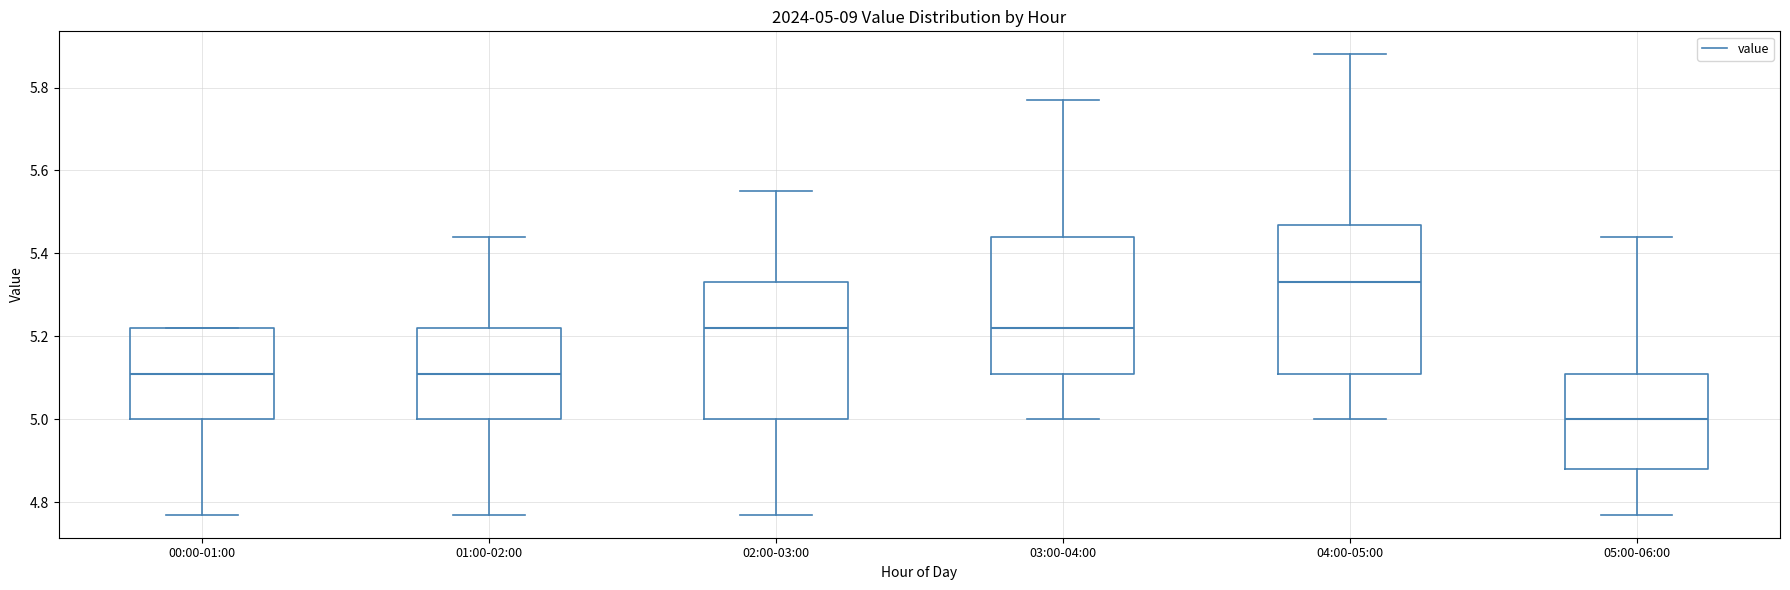

Which box has the highest median line?

04:00-05:00